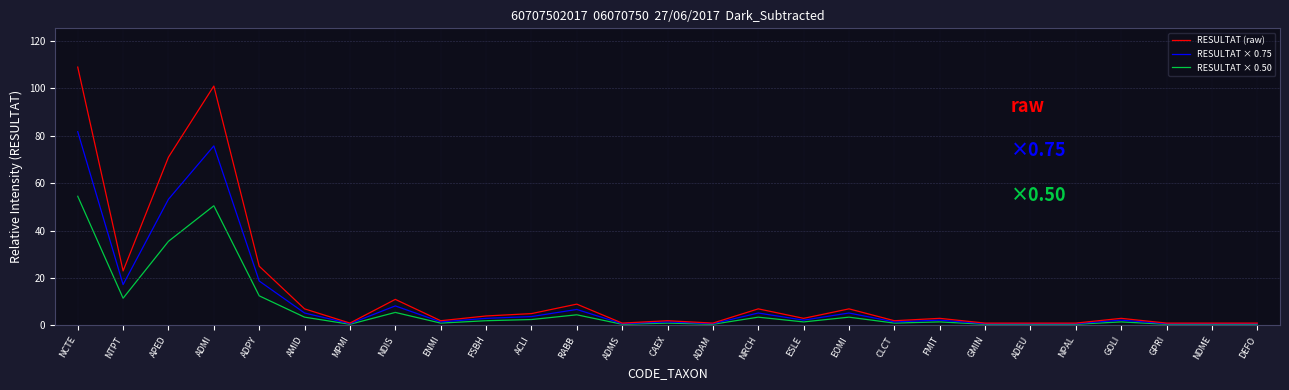

The value of RESULTAT (raw) at ADPY is 25.0. True or false?

True